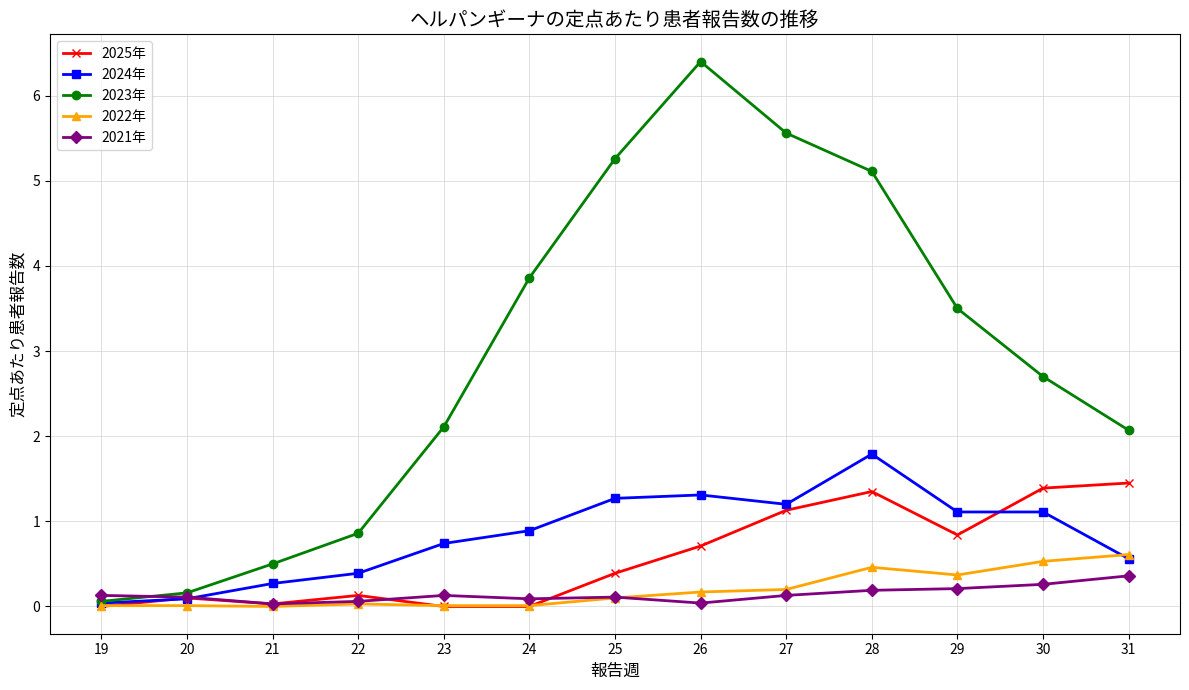

Which series has the largest range (max minus min)?

2023年